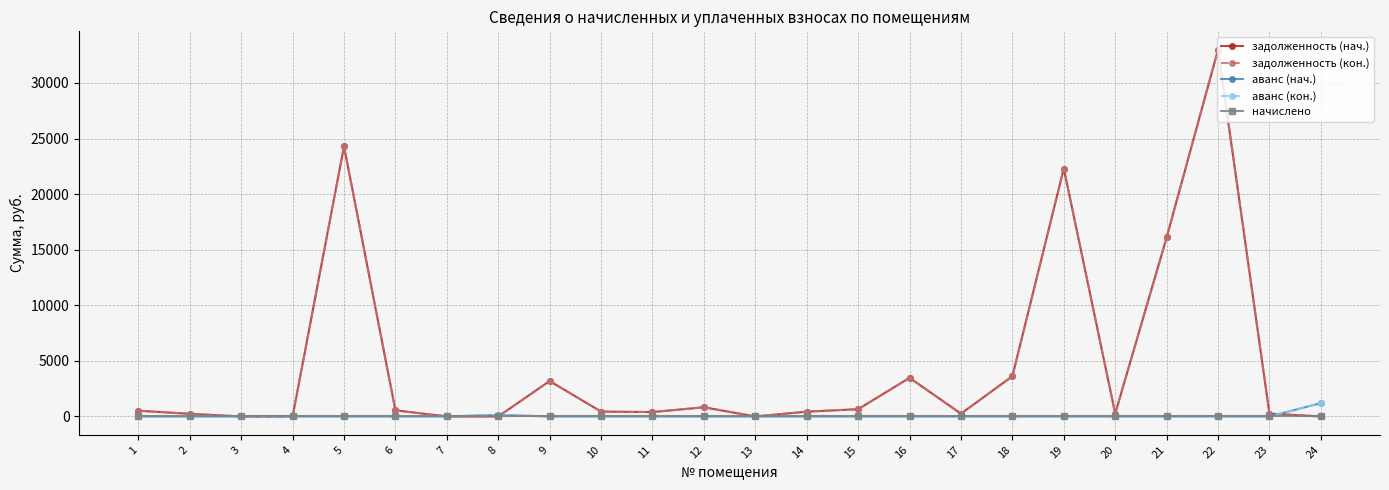

Does the chart have visible grid lines?

Yes